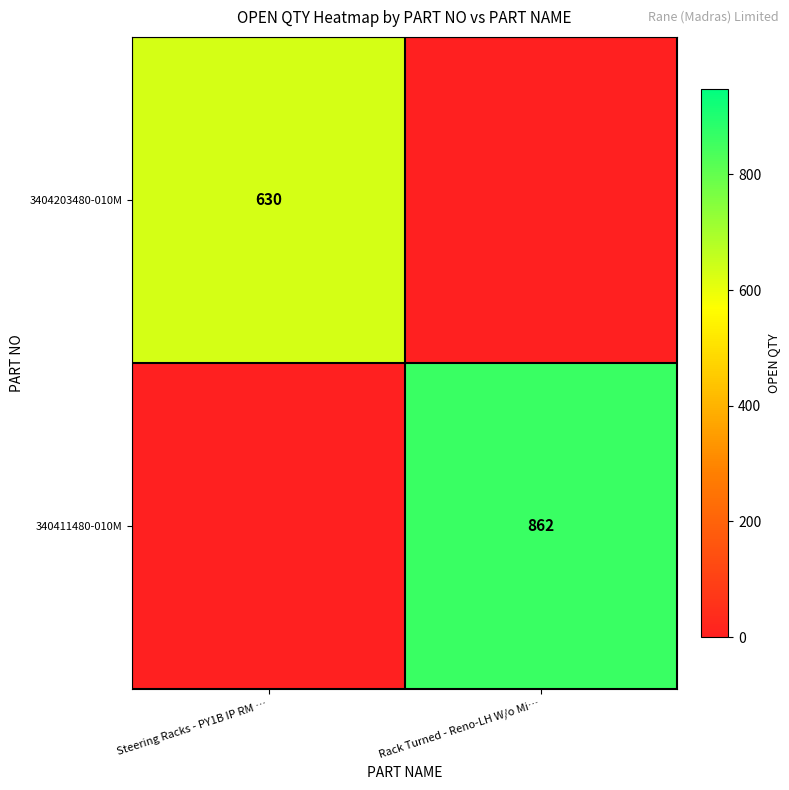

Is it true that 340411480-010M equals 862 at Rack Turned - Reno-LH W/o Mi…?

True